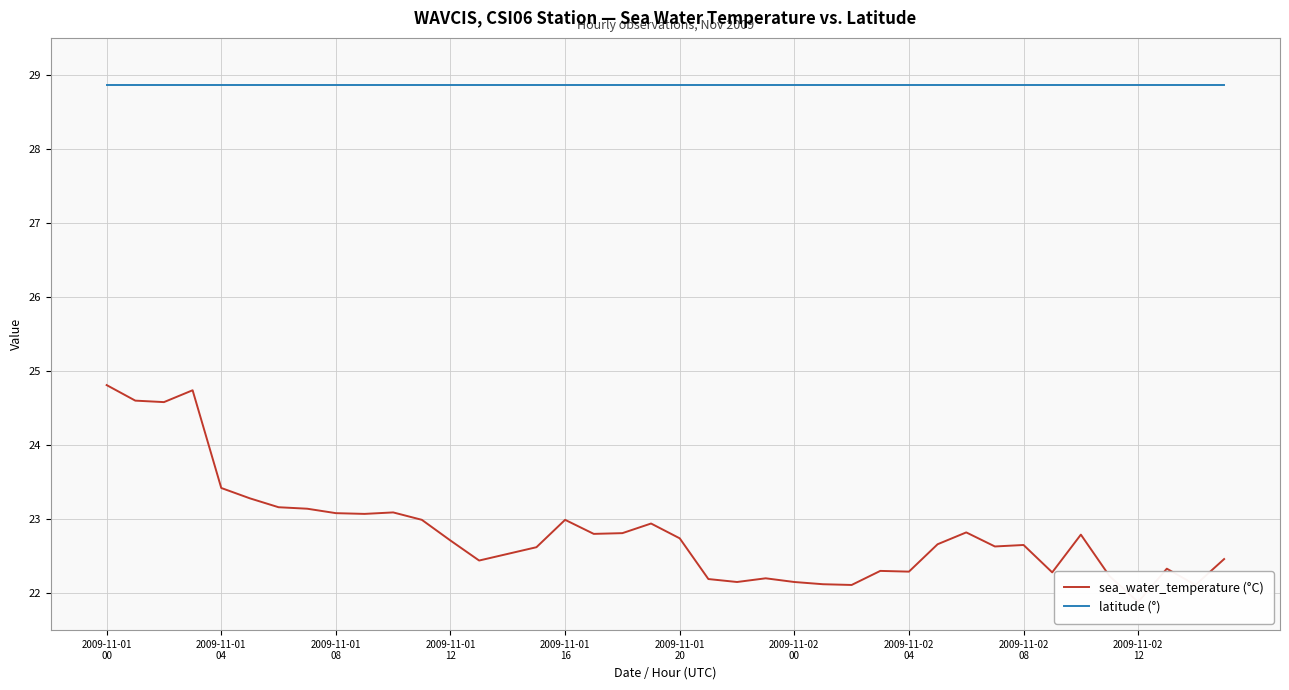

The latitude (°) series shows 10.7 at 18. True or false?

False